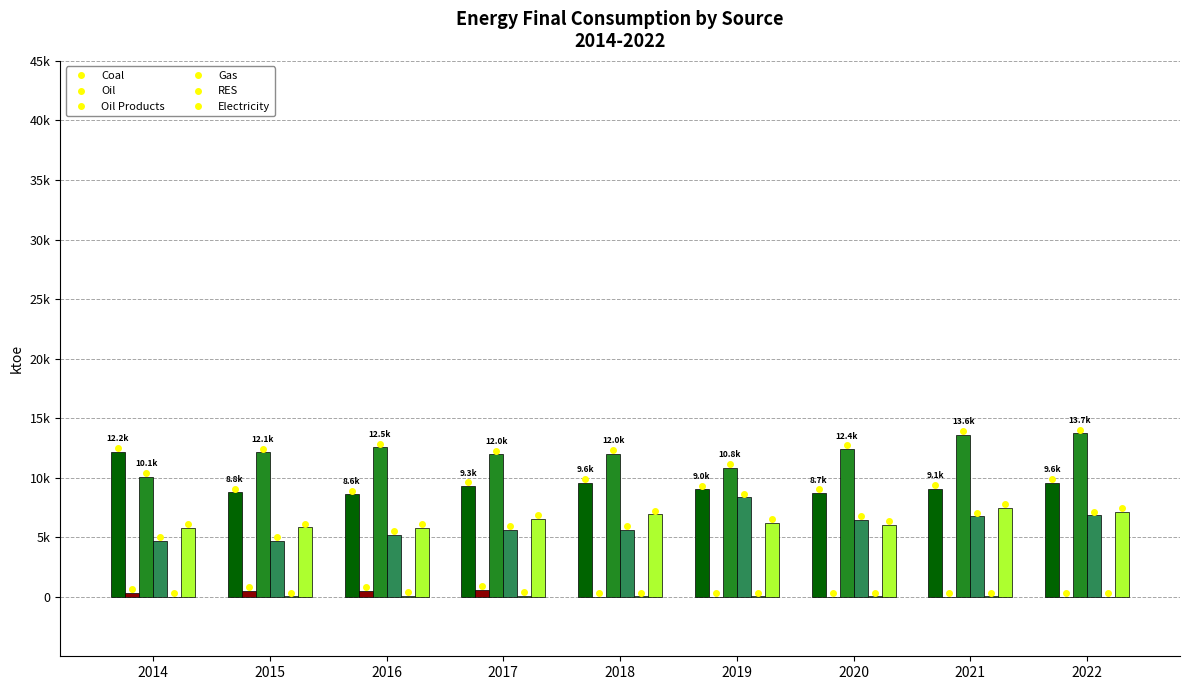

At how many categories does at least one series exceed 5636?

9